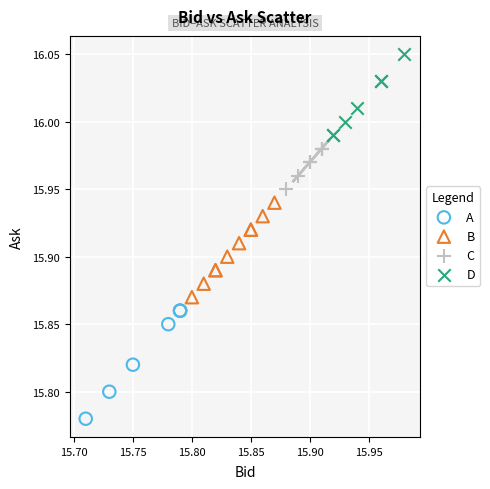

Which series reaches the maximum Y coordinate?

D